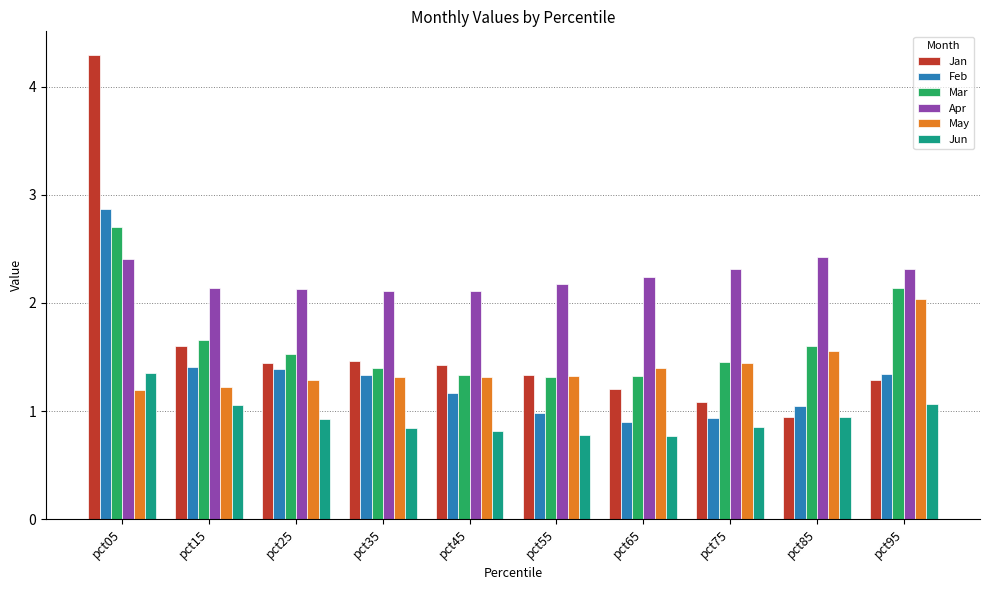

How many bars are there in each group?

6